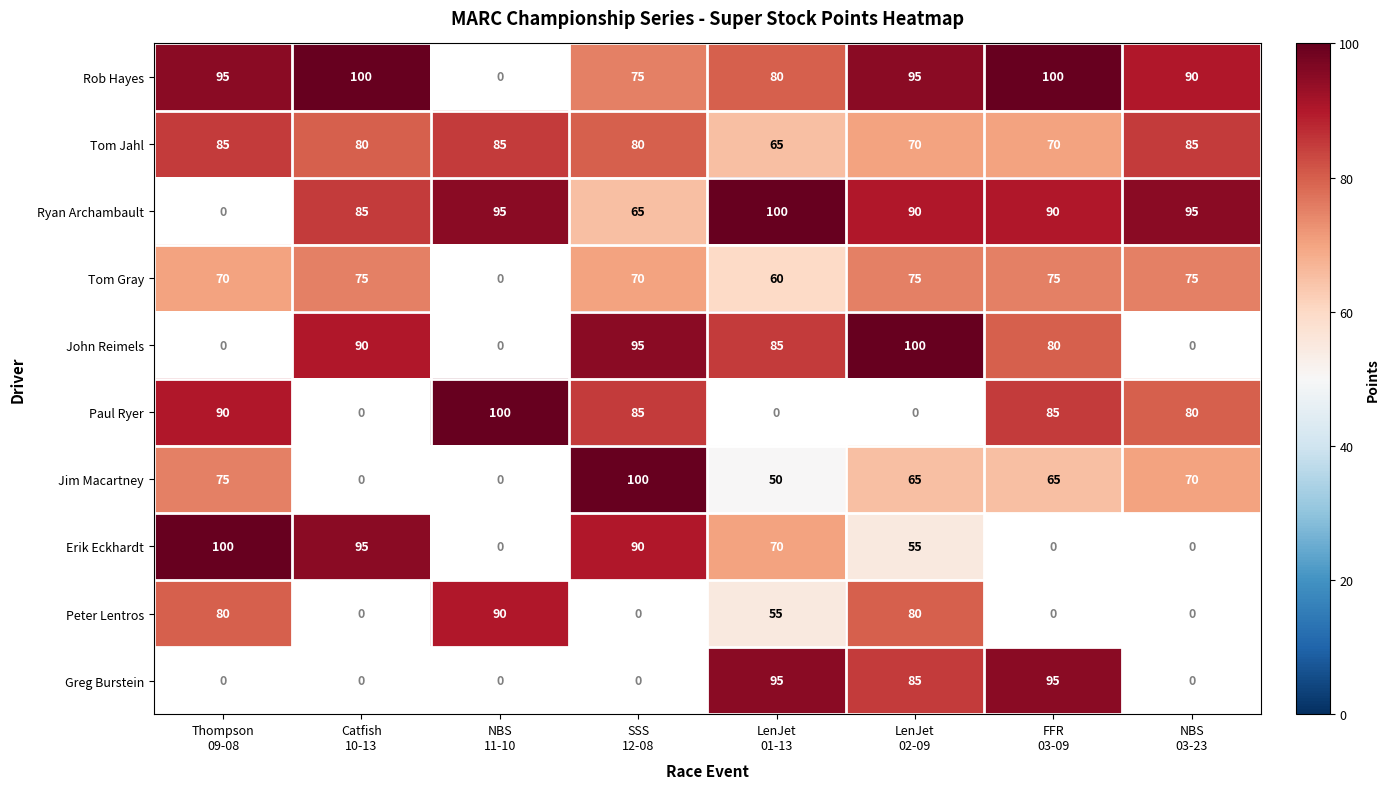

What is the average value of the Tom Jahl series?

78